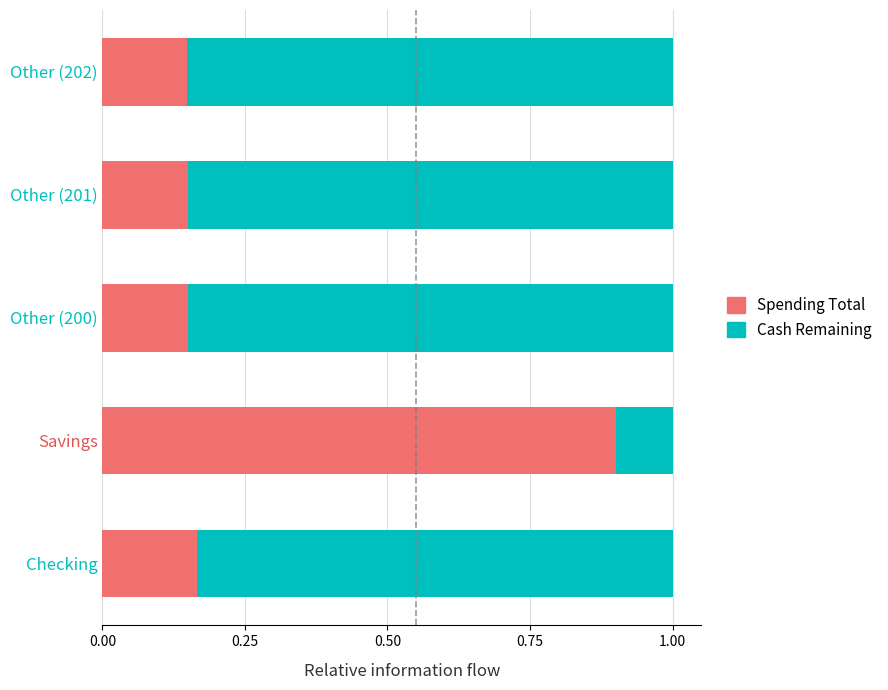

Is it true that Spending Total equals 0.1 at Other (200)?

True